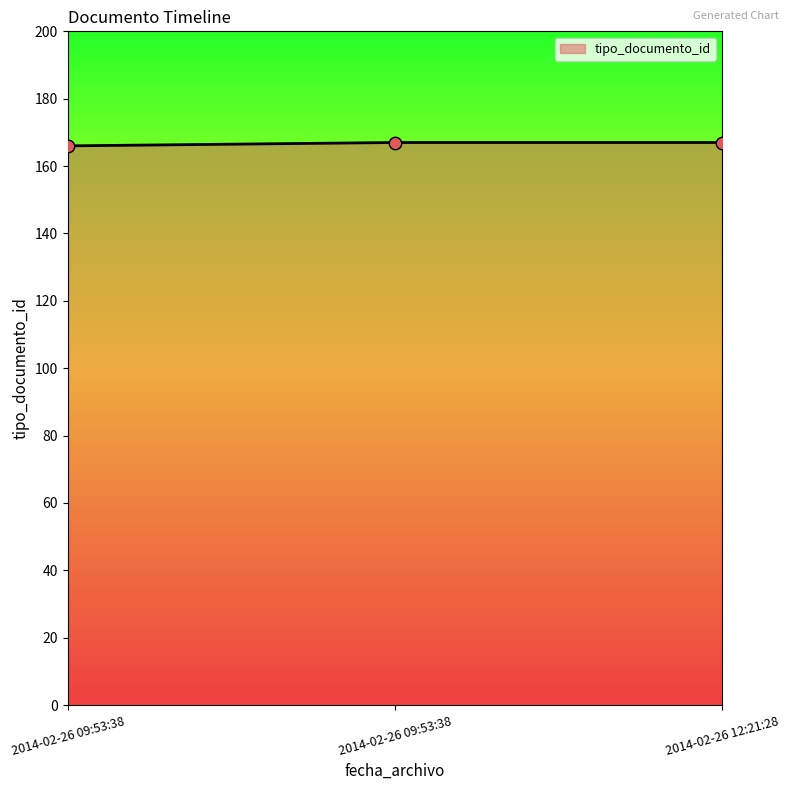

Which has a higher value, 2014-02-26 09:53:38 or 2014-02-26 09:53:38?

2014-02-26 09:53:38